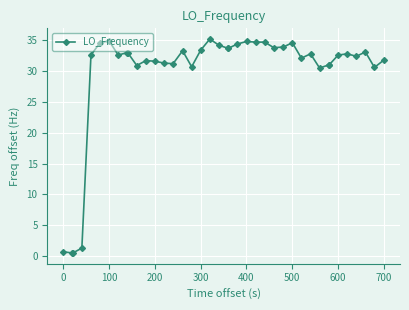

What is the minimum value shown in the chart?

0.5